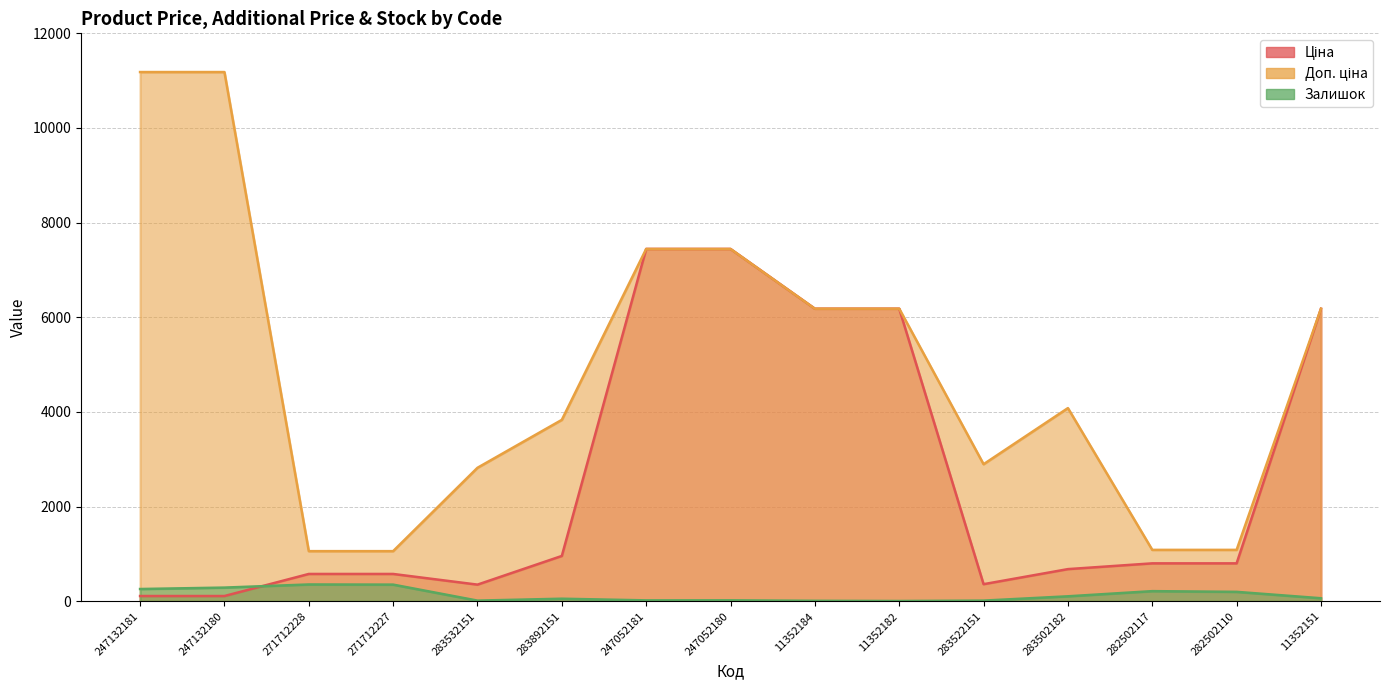

The value of Ціна at 283502182 is 889.1. True or false?

False